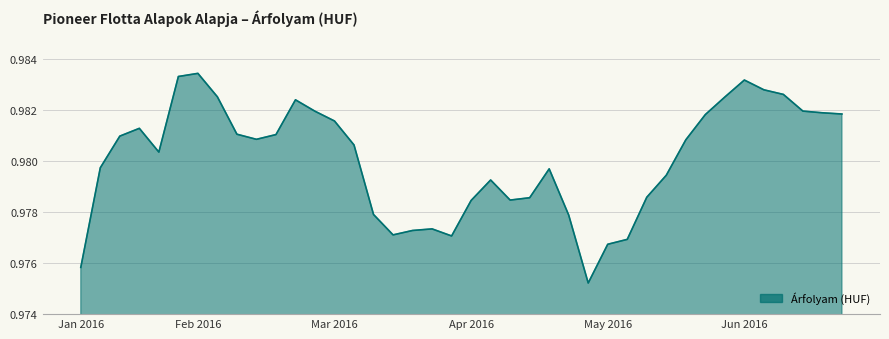

What is the label of the 27th point from the left?

26